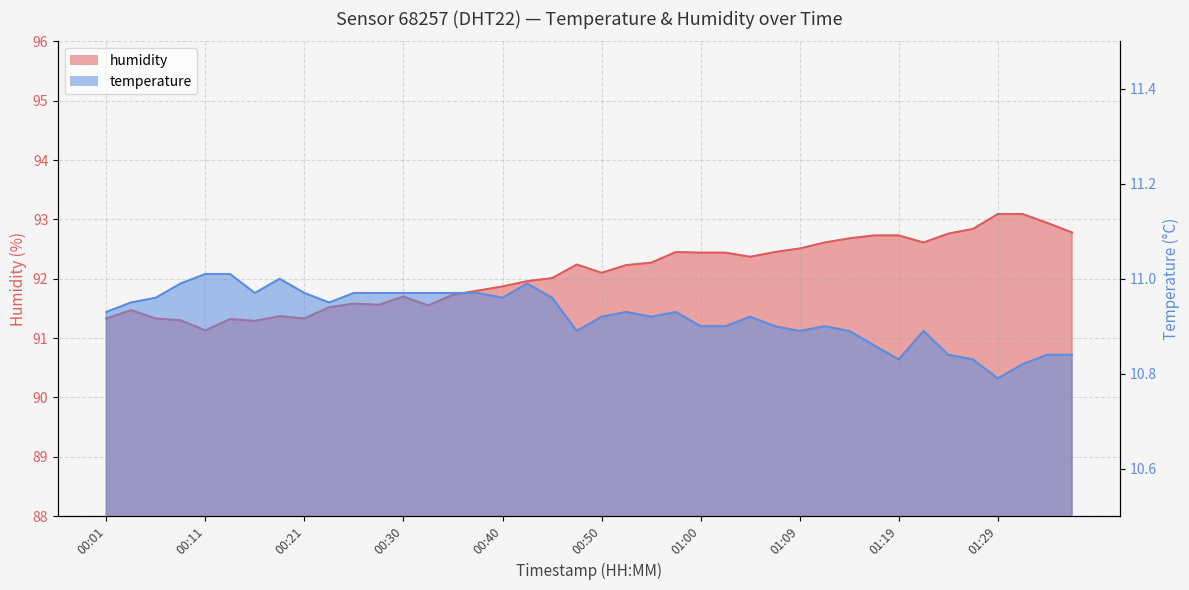

Where is the first local minimum for humidity?

00:11